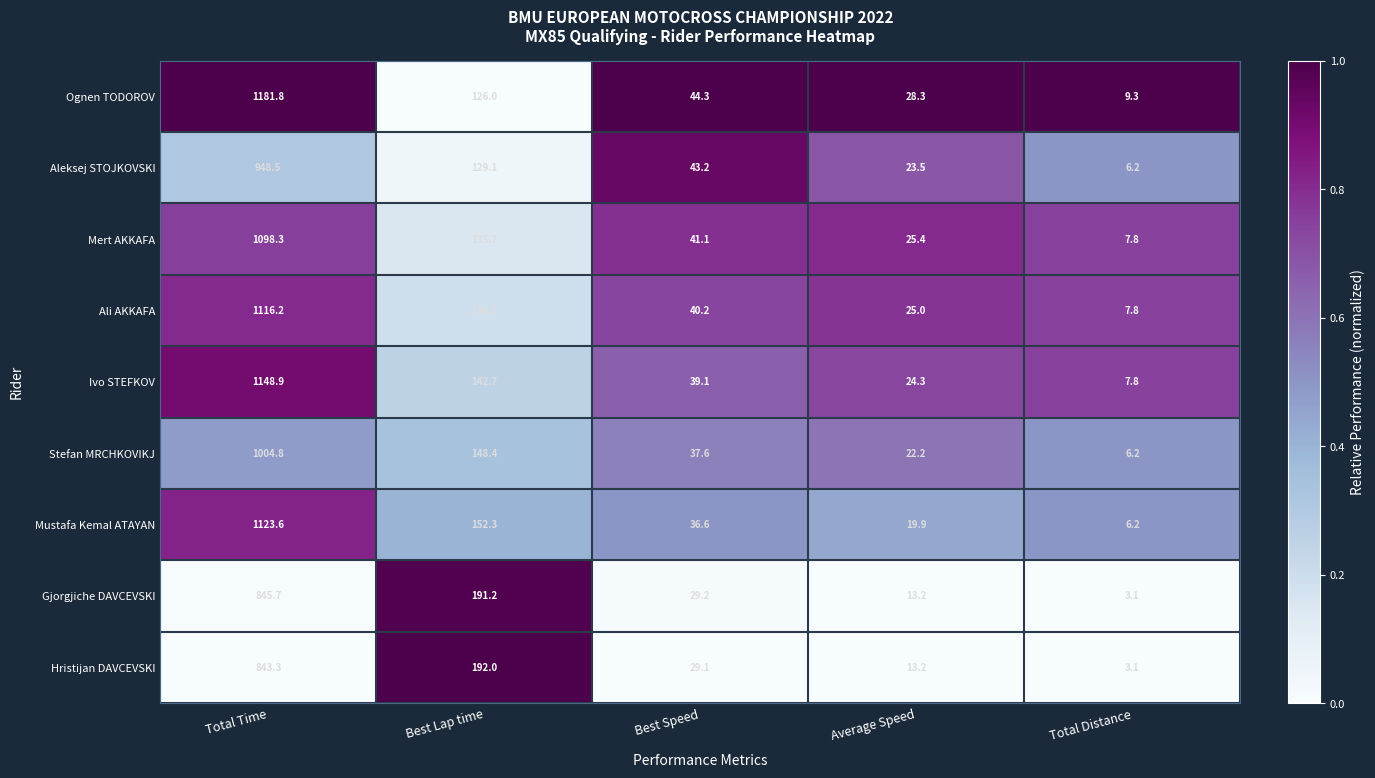

At which category is the sum across all series the highest?

Total Time